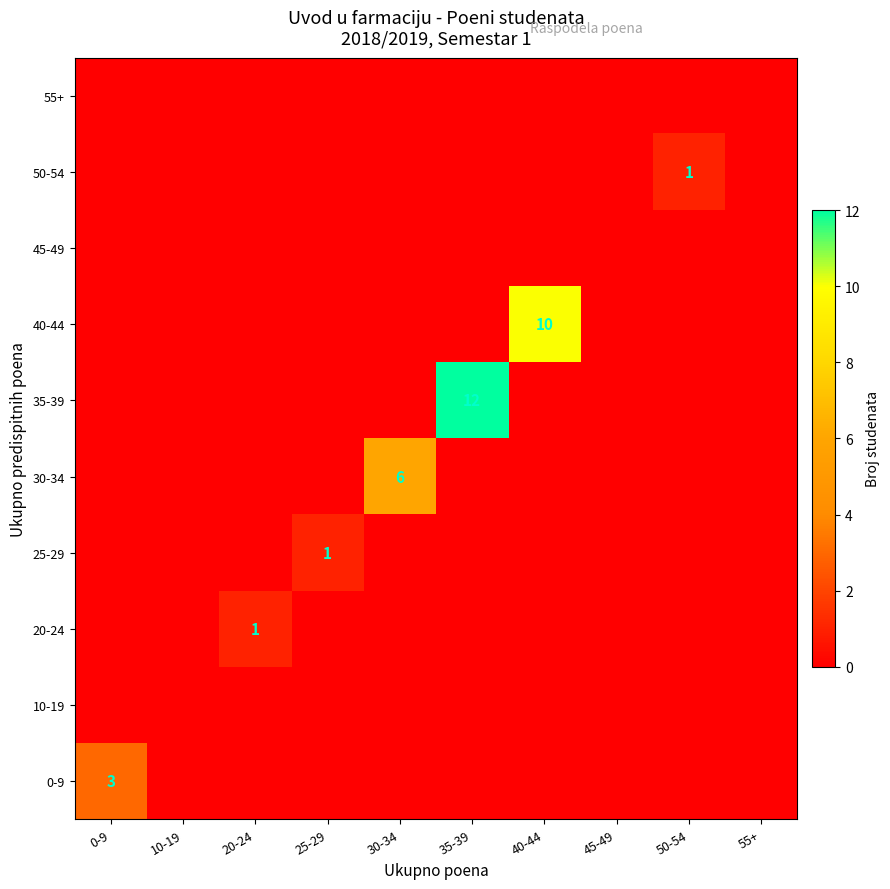

The 30-34 series shows 10 at 30-34. True or false?

False